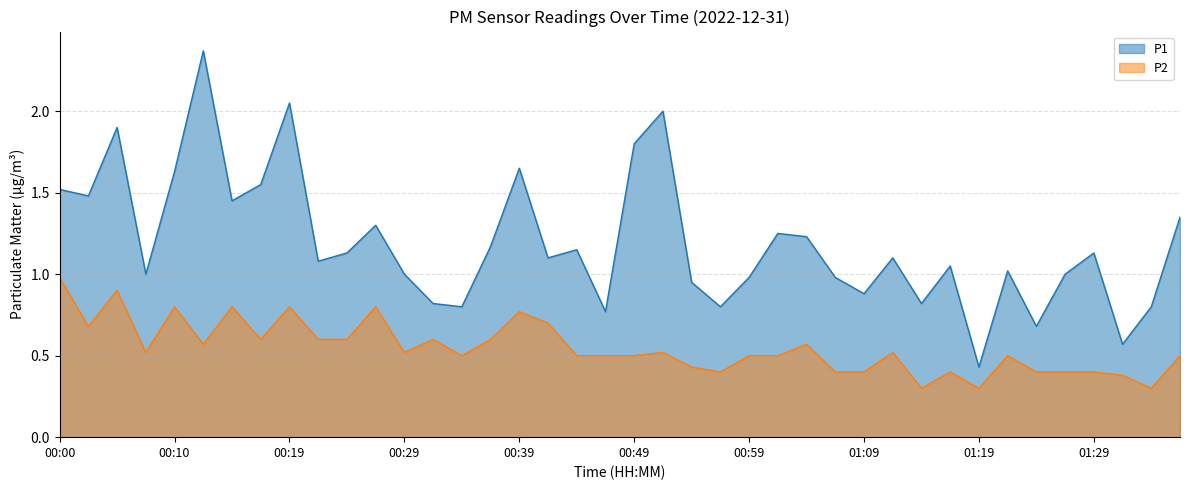

True or false: P1 and P2 cross at least once.

False